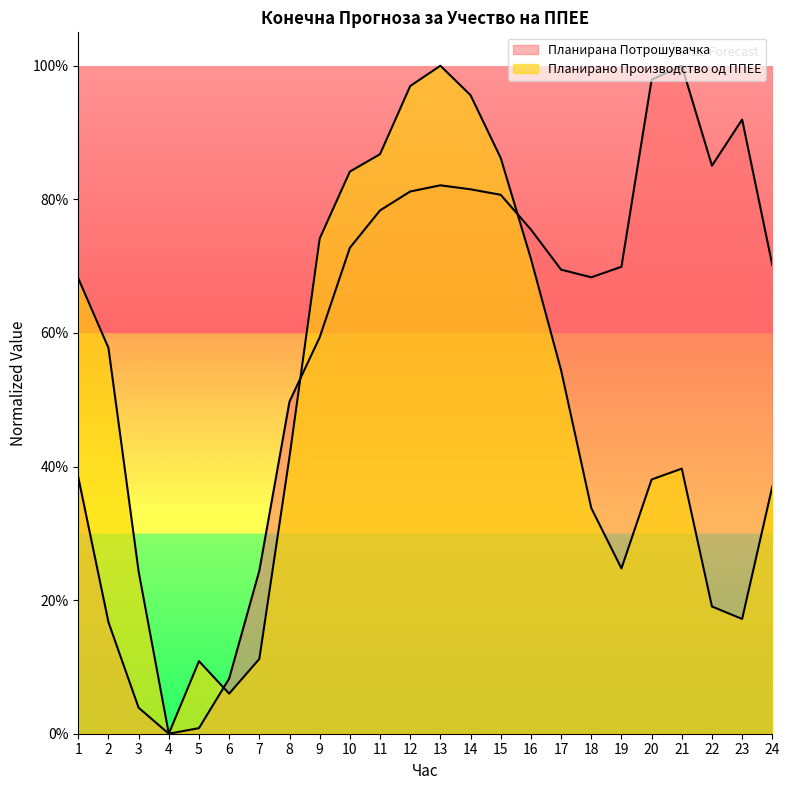

Does the chart have visible grid lines?

No